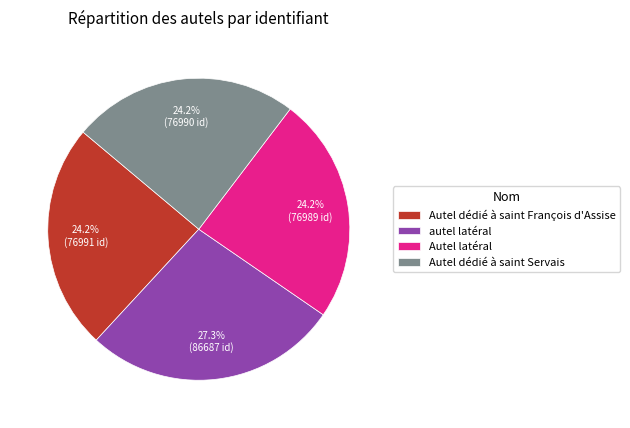

Which slice is the largest?

autel latéral